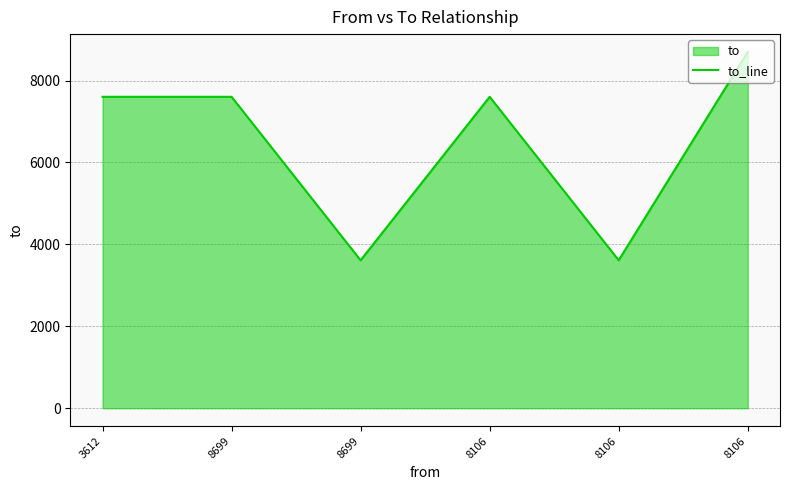

Reading left to right, what are all the values shown in this chart?

3612=7603	8699=7603	8699=3612	8106=7603	8106=3612	8106=8699